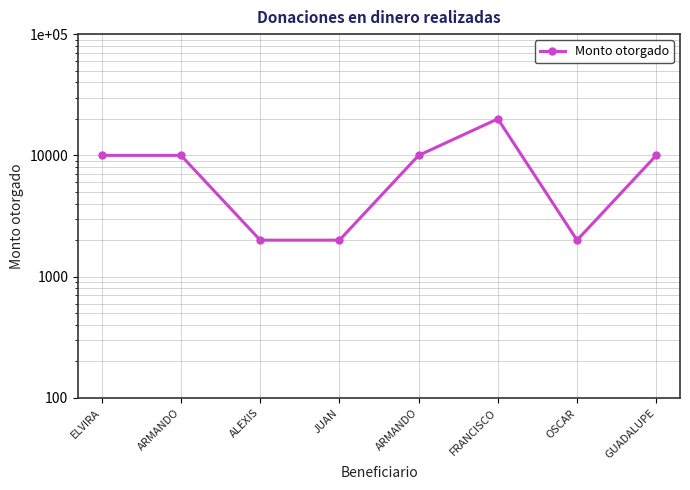

What is the label of the 4th point from the right?

ARMANDO